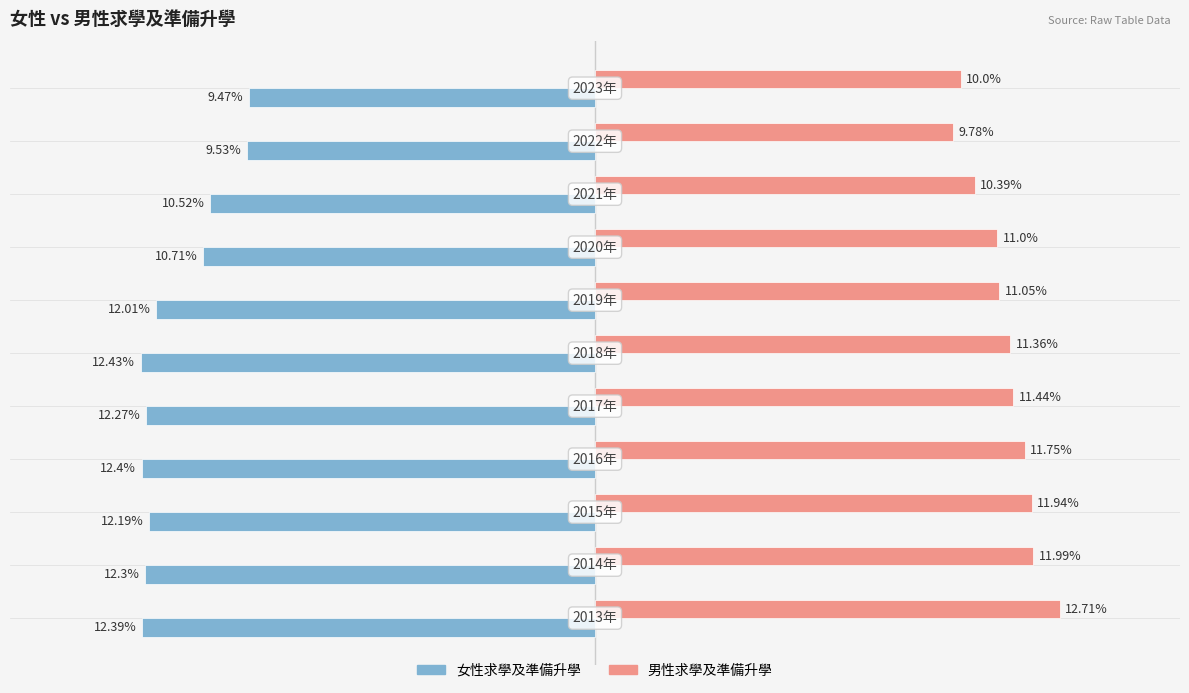

Which series has the largest range (max minus min)?

女性求學及準備升學